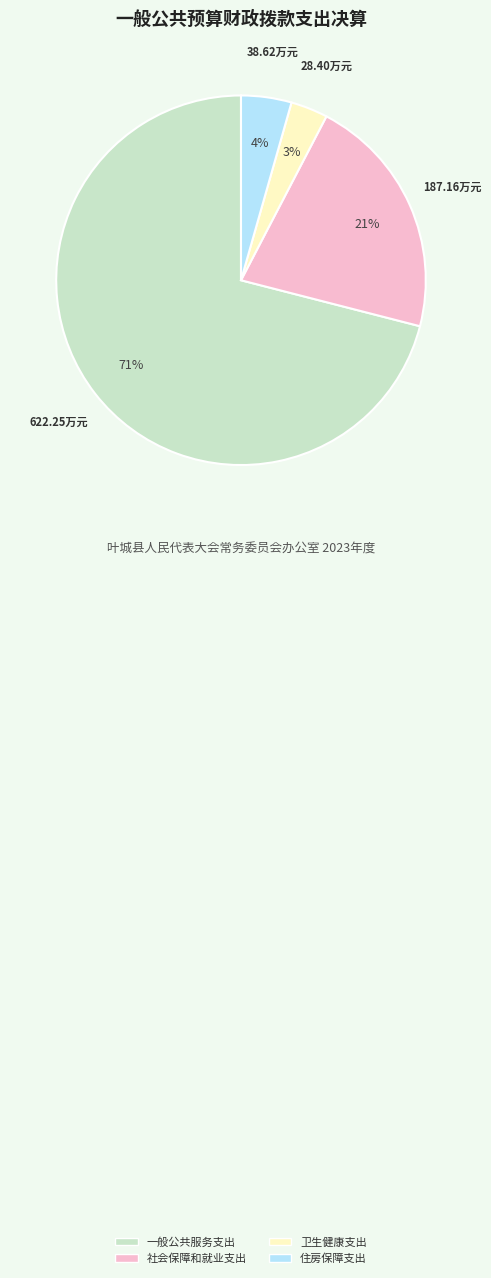

True or false: 社会保障和就业支出 accounts for 7% of the total.

False